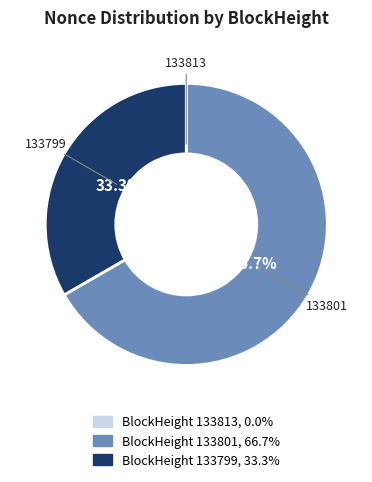

Is there any slice that represents more than half of the pie?

Yes